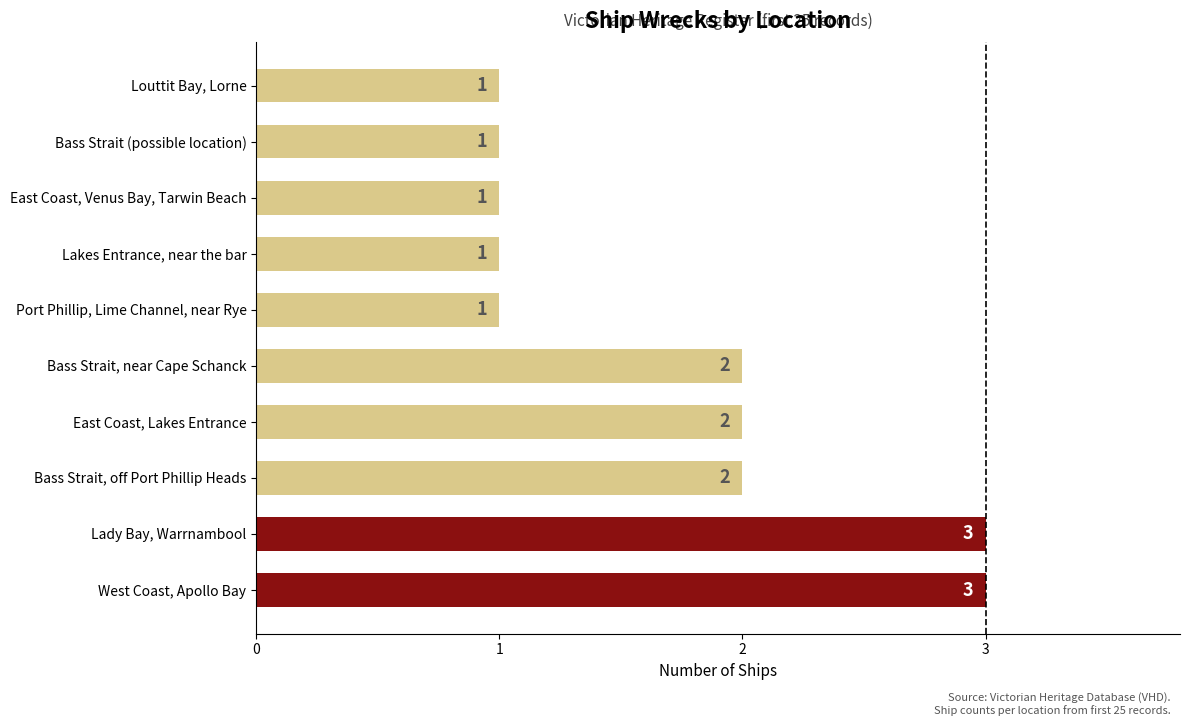

Is it true that the value at Bass Strait, off Port Phillip Heads is 2?

True